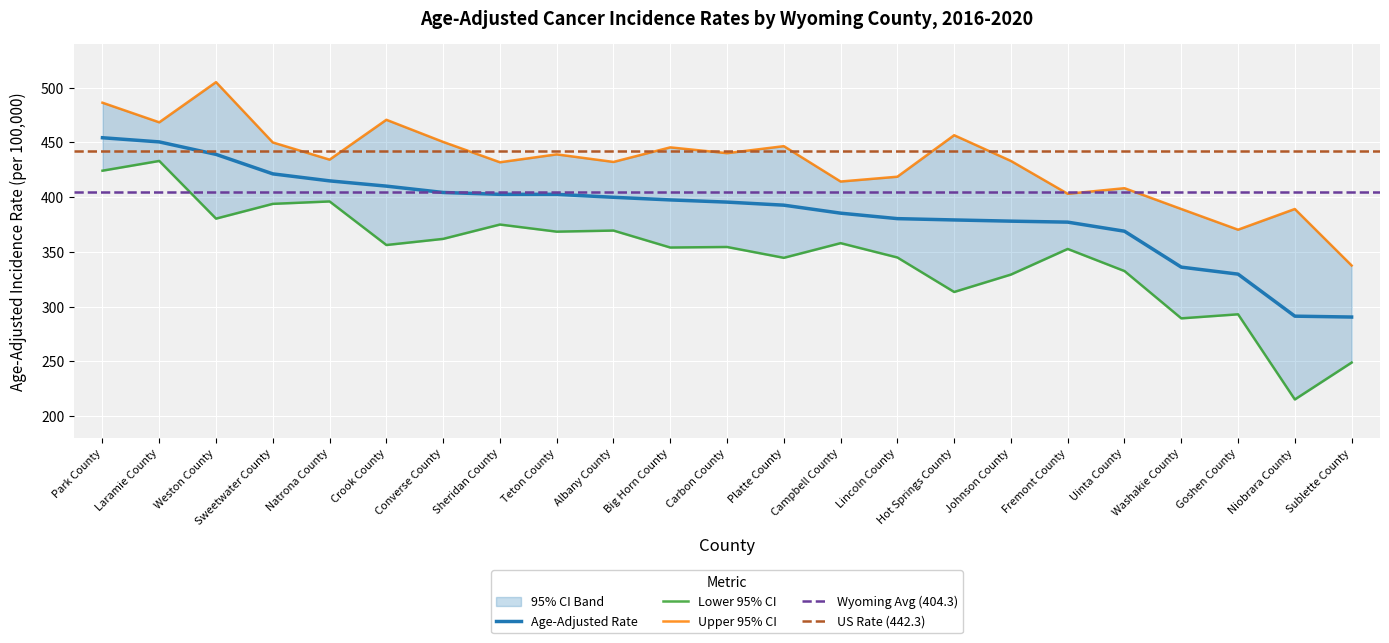

What position from the left is Campbell County?

14